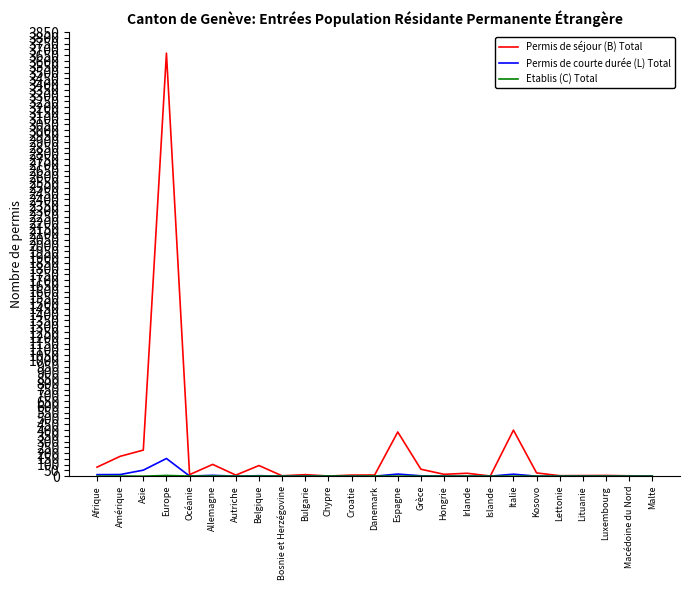

True or false: Permis de séjour (B) Total has a value of 92 at Asie.

False